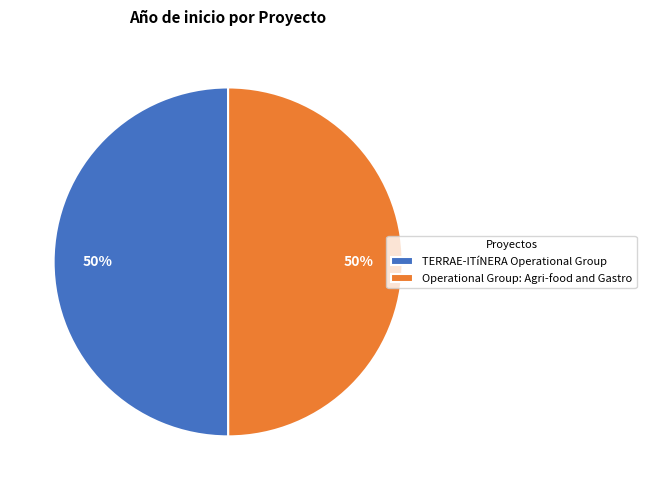

What is the ratio of the value at TERRAE-ITíNERA Operational Group to the value at Operational Group: Agri-food and Gastro?

1.0